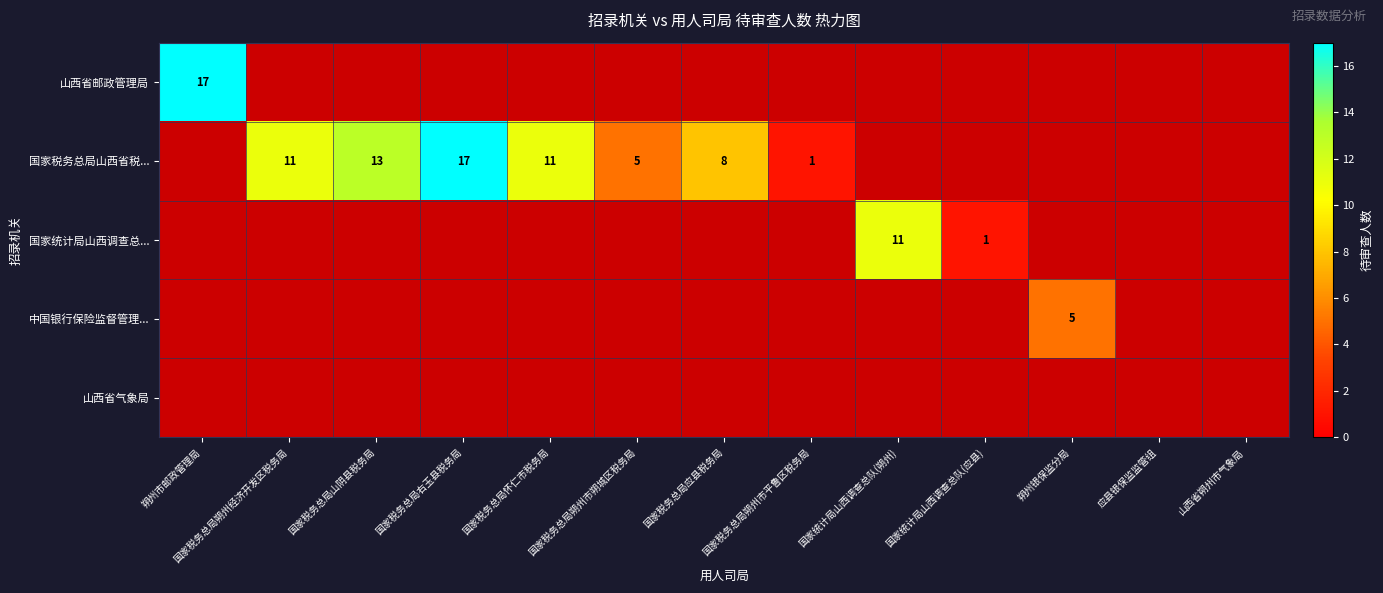

The value of 山西省邮政管理局 at 应县银保监监管组 is -11. True or false?

False